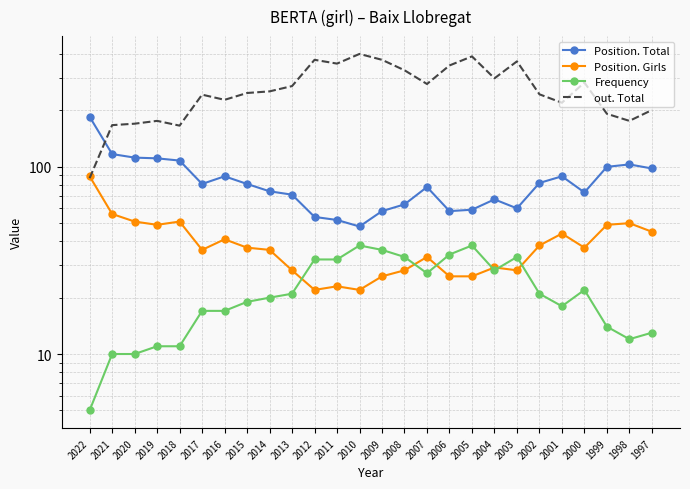

Rank the series at 1998 from lowest to highest value.

Frequency, Position. Girls, Position. Total, out. Total